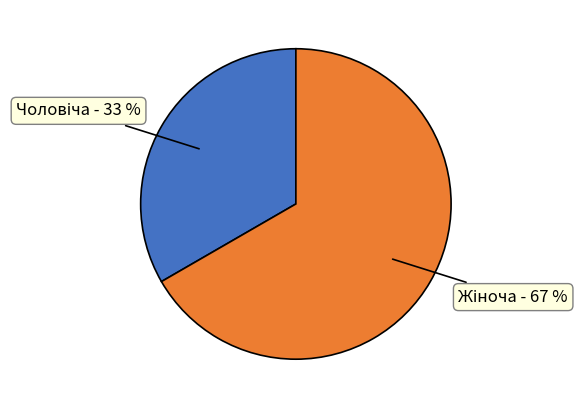

To the nearest percent, what is the average slice percentage?

50%